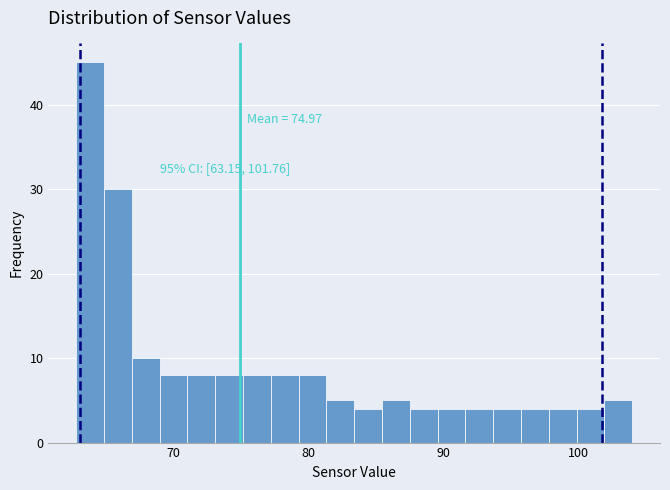

Read against the x-axis, roughly where is the centre of the tallest bar?

64